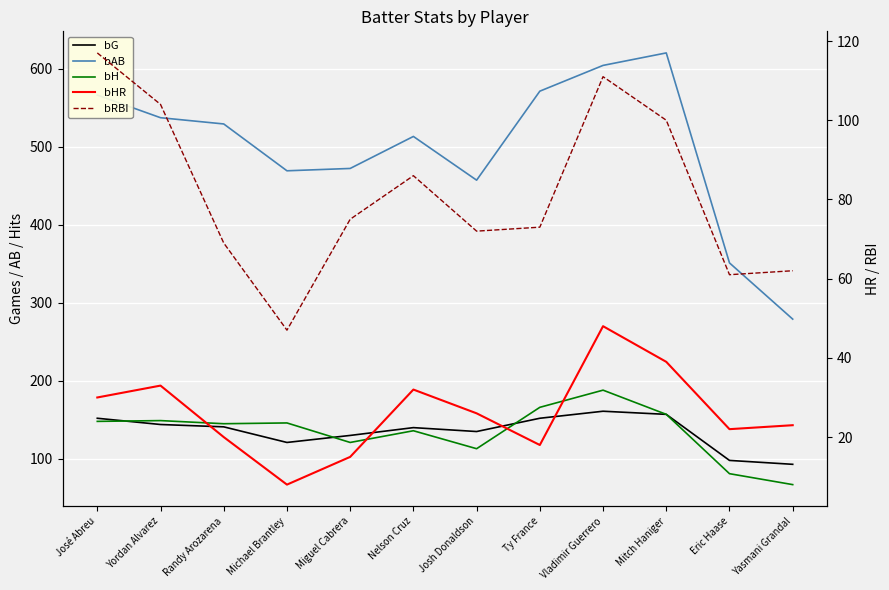

Which has a higher value, Eric Haase or Yordan Alvarez?

Yordan Alvarez